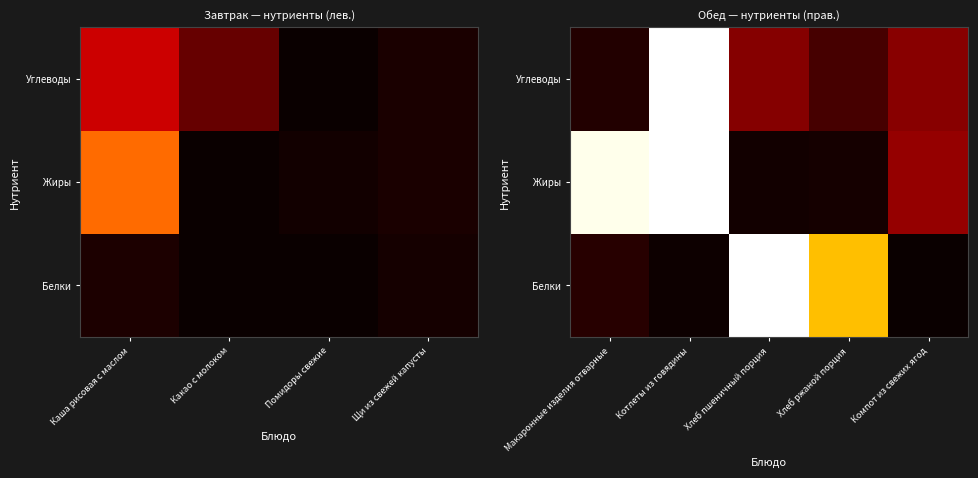

Count the number of data series in this chart.

3